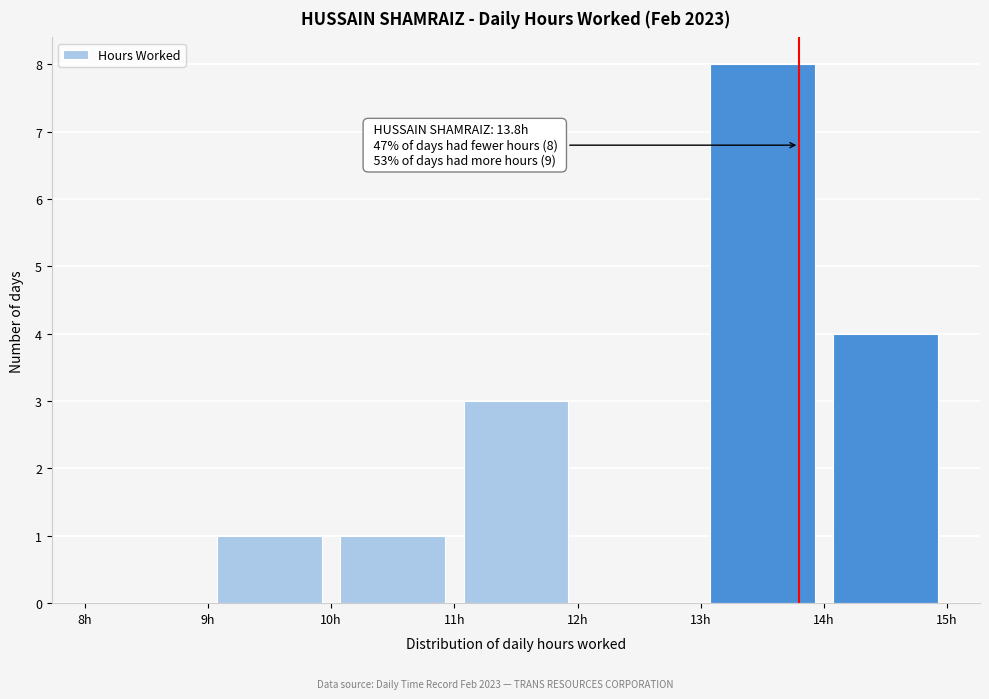

Over which range of the x-axis is the bar tallest?

13 to 14